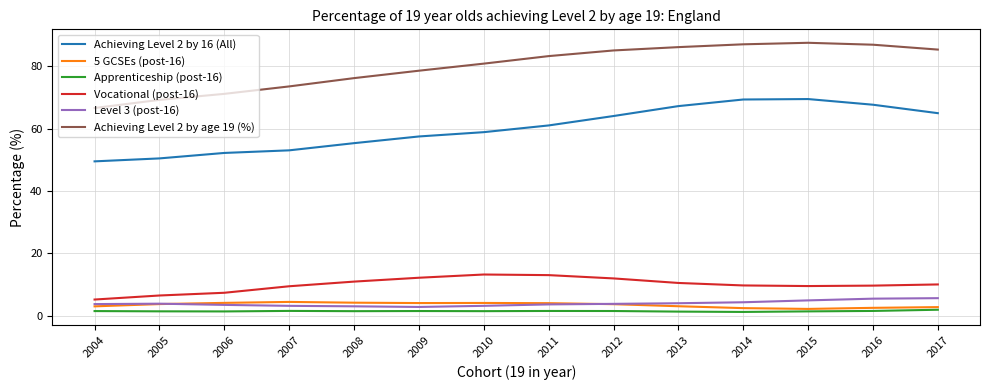

True or false: Level 3 (post-16) and Vocational (post-16) intersect in this chart.

False